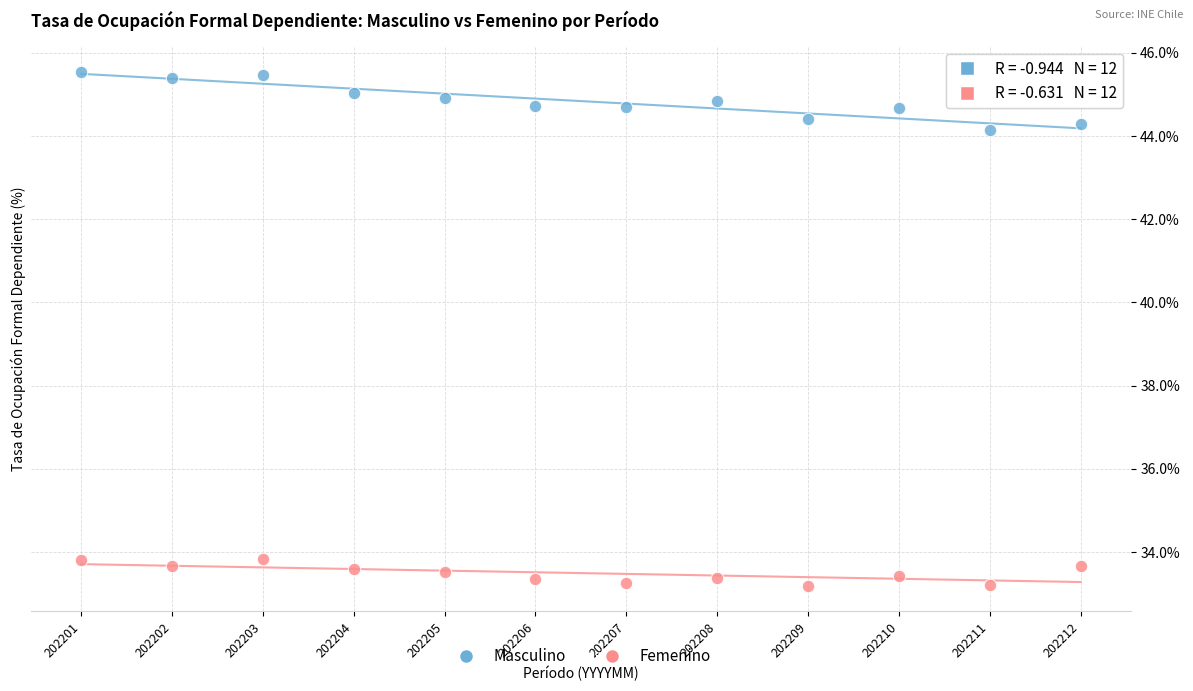

Which series contains the highest Y value?

Masculino